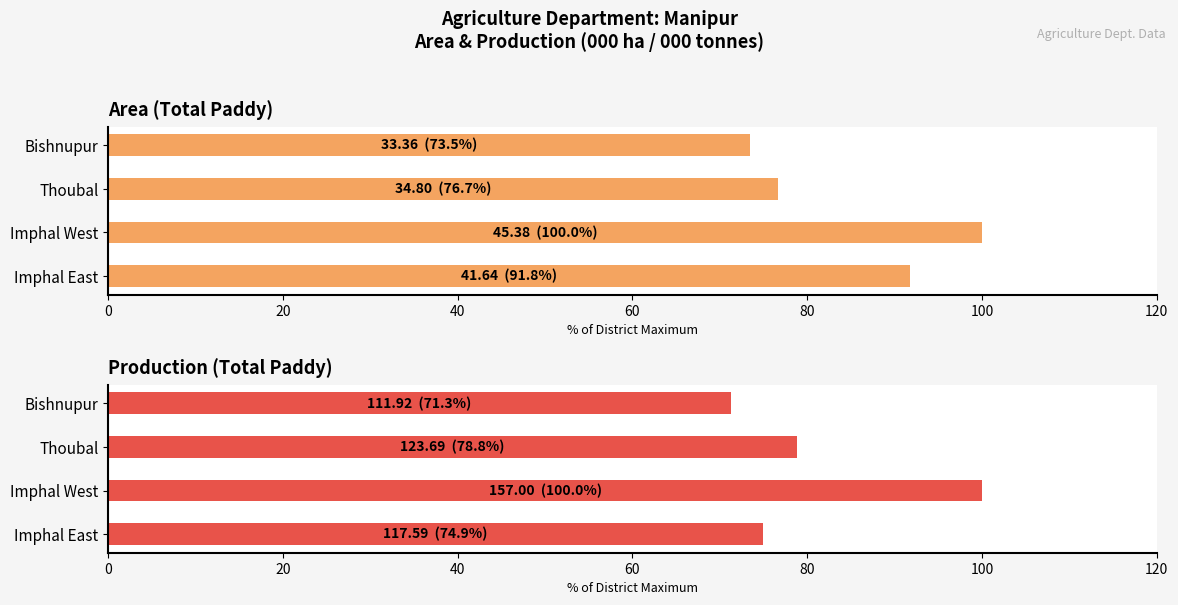

How many bars are there in each group?

2